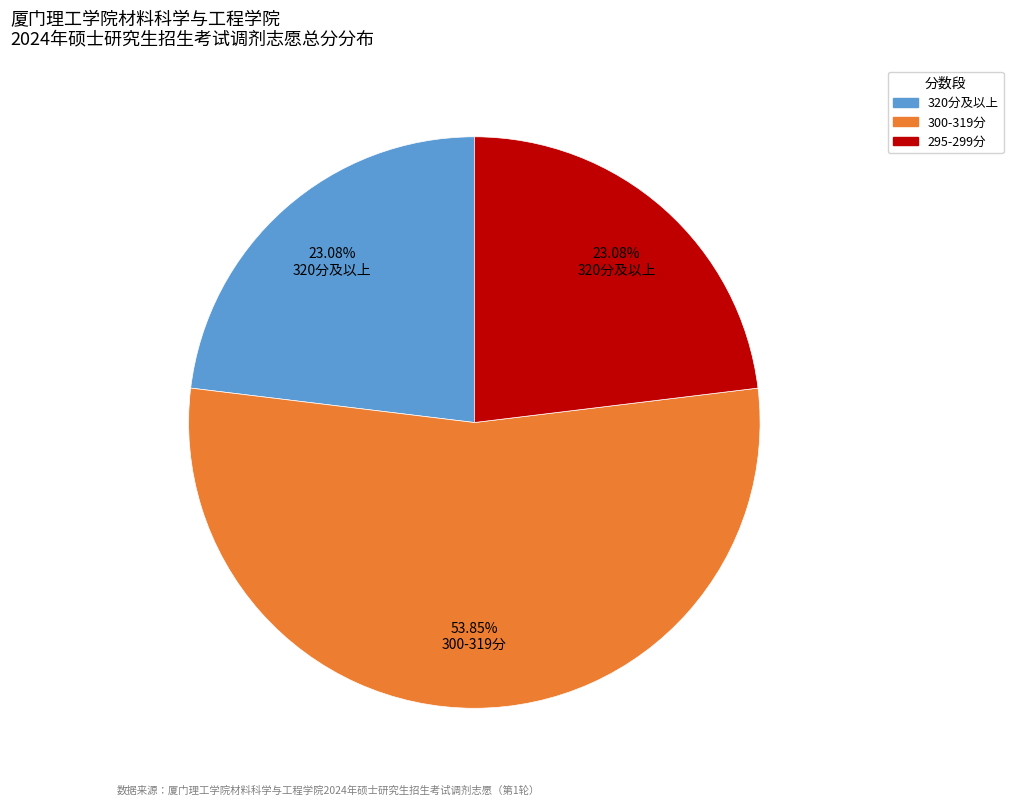

Does 295-299分 account for over 50% of the chart?

No